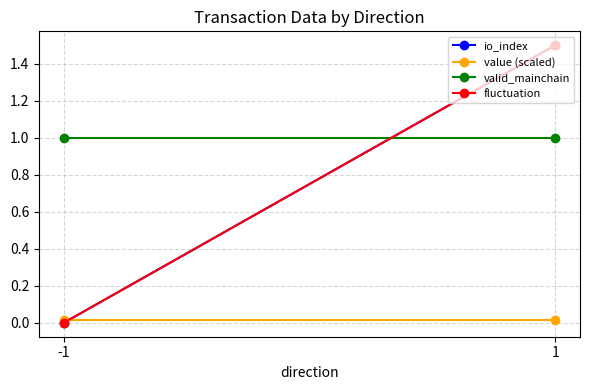

At -1, list the series in order from smallest to largest.

io_index, fluctuation, value (scaled), valid_mainchain